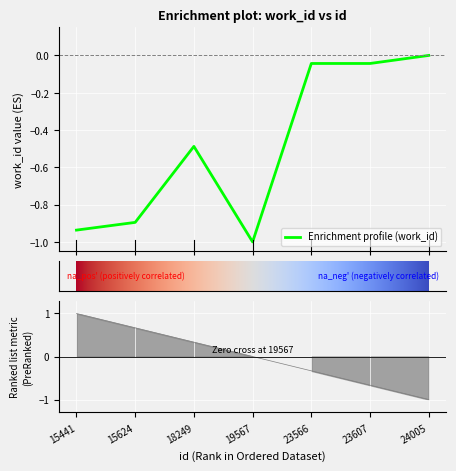

The value at 23607 is -0.1. True or false?

False